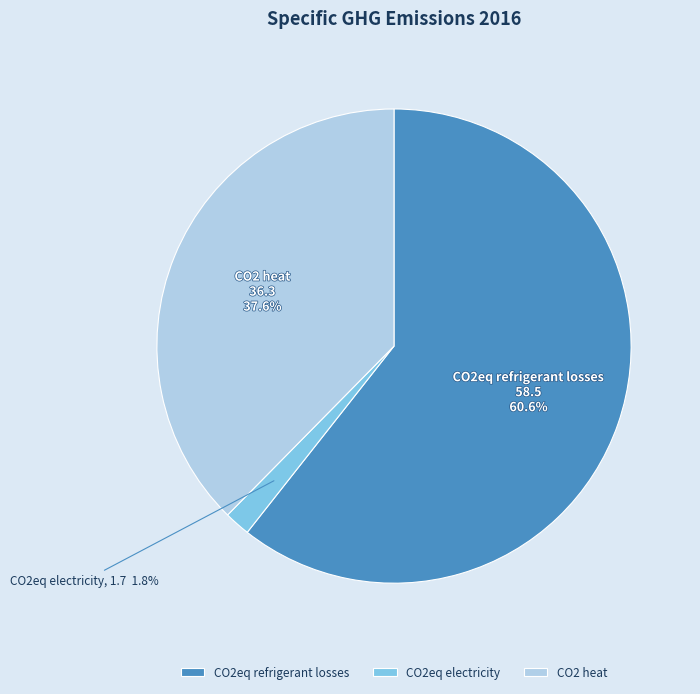

Combined, what portion of the pie is CO2eq electricity and CO2eq refrigerant losses?

62.4%